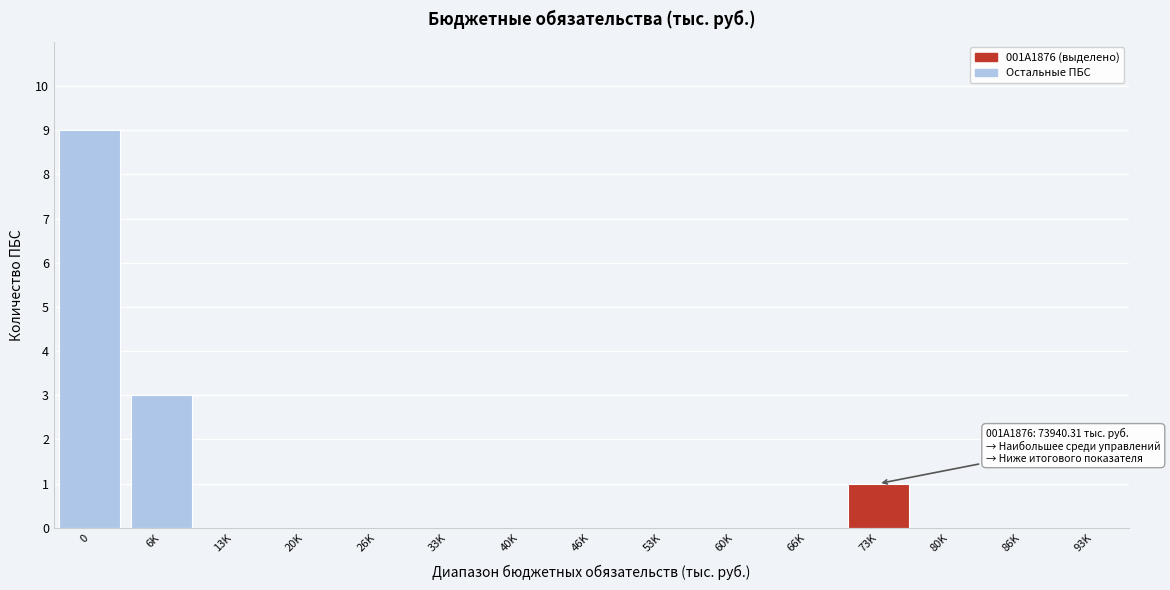

Reading left to right, extract all data points from this chart.

0=9	6K=3	13K=0	20K=0	26K=0	33K=0	40K=0	46K=0	53K=0	60K=0	66K=0	73K=1	80K=0	86K=0	93K=0